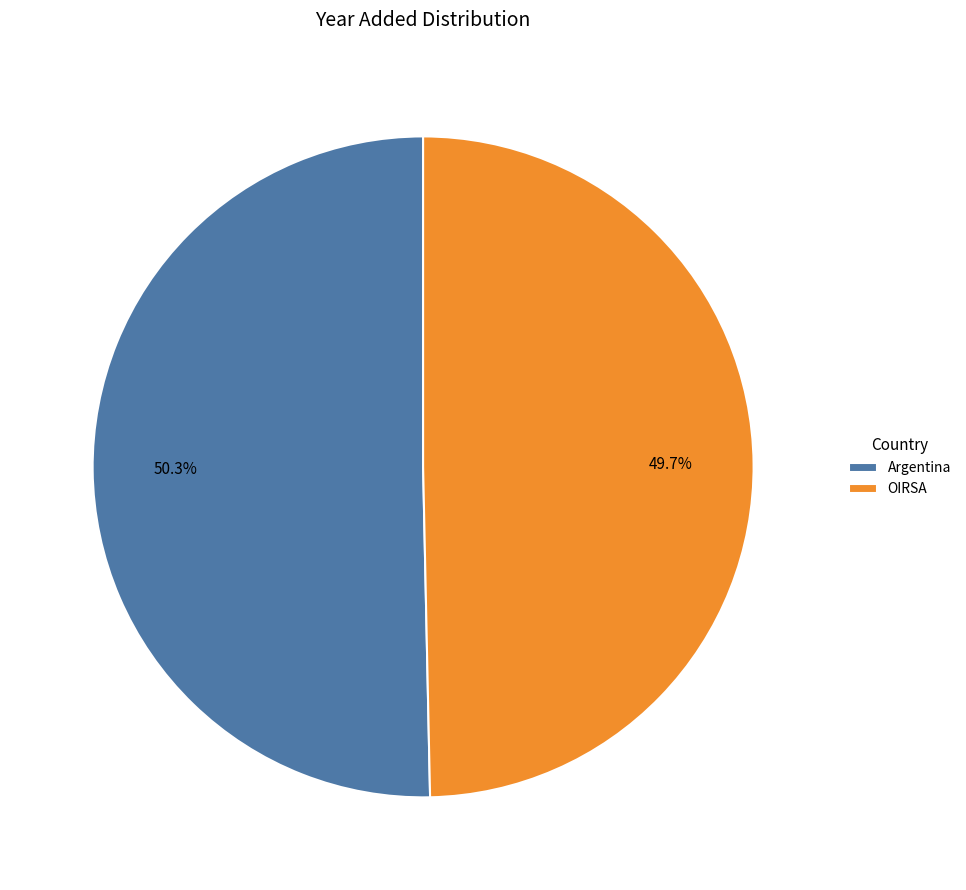

What is the smallest slice in the pie chart?

OIRSA